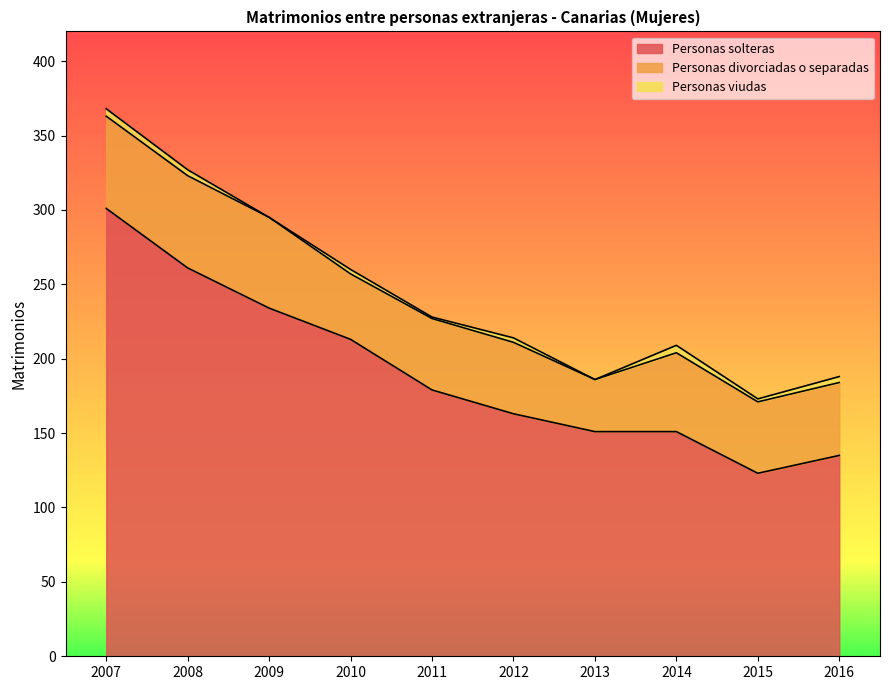

At which label is Personas viudas closest to 2?

2015